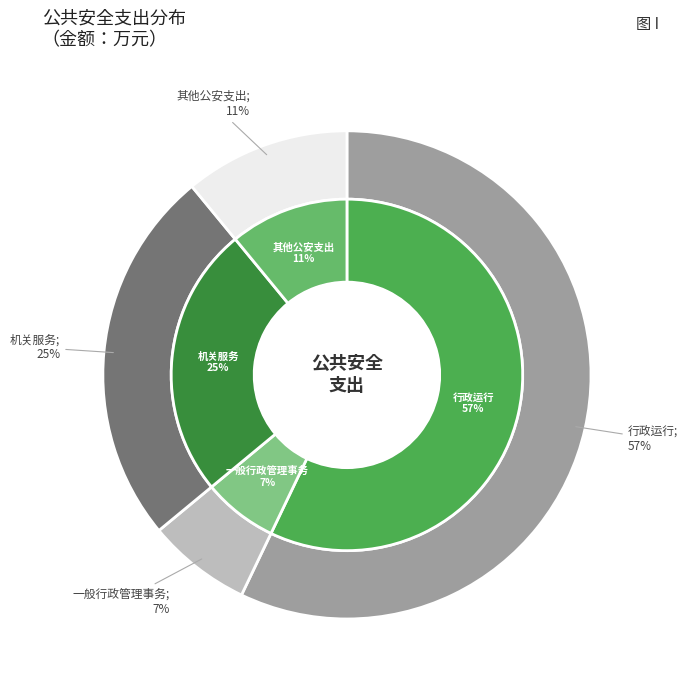

Does 行政运行 account for over 50% of the chart?

Yes